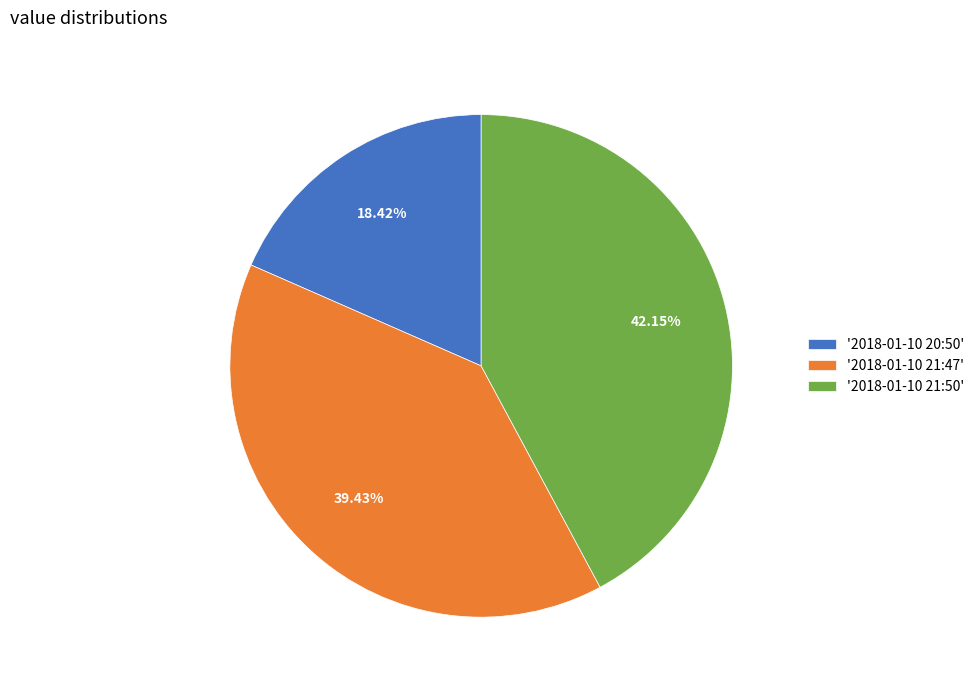

How many segments does this pie chart have?

3